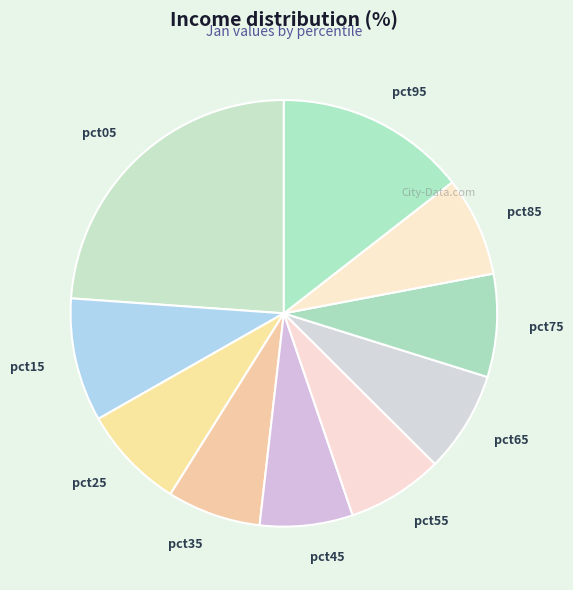

Which has a higher value, pct25 or pct45?

pct25